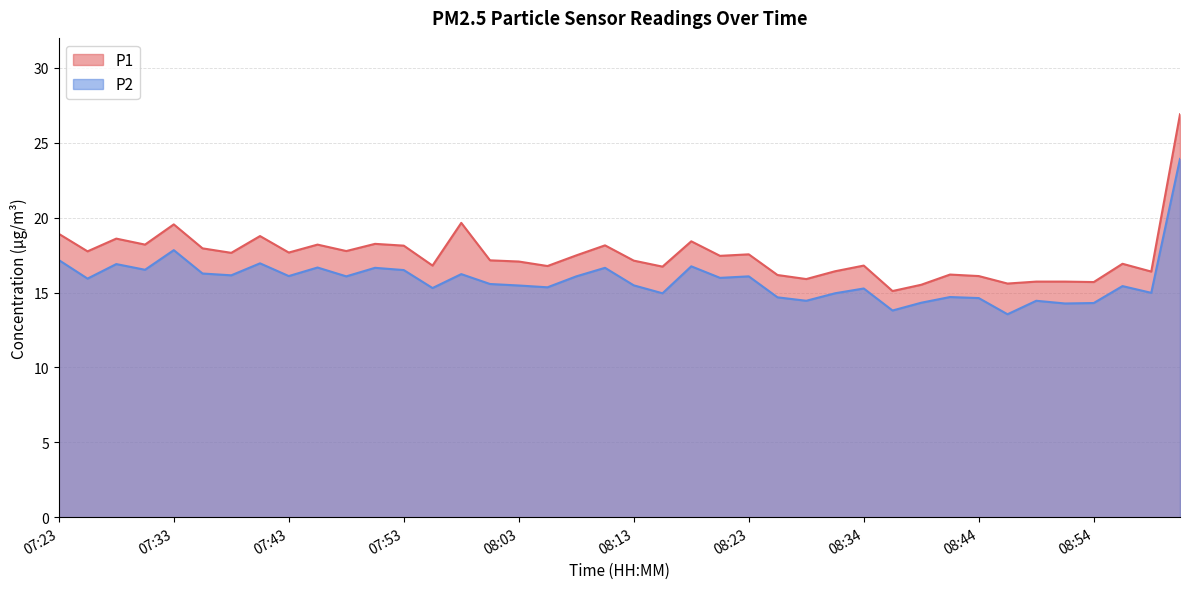

What is the difference between the second highest and minimum values in the P2 series?

4.3